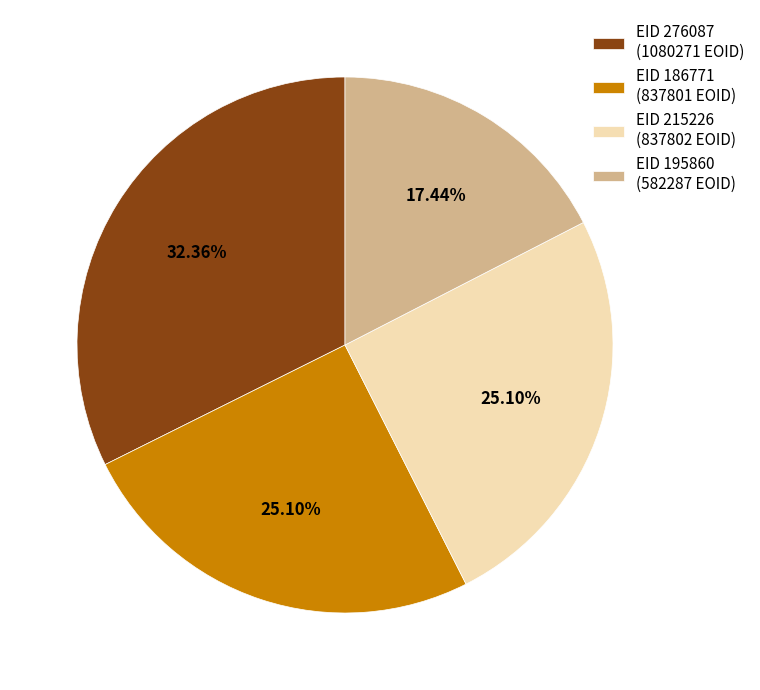

Count the number of slices in the pie.

4